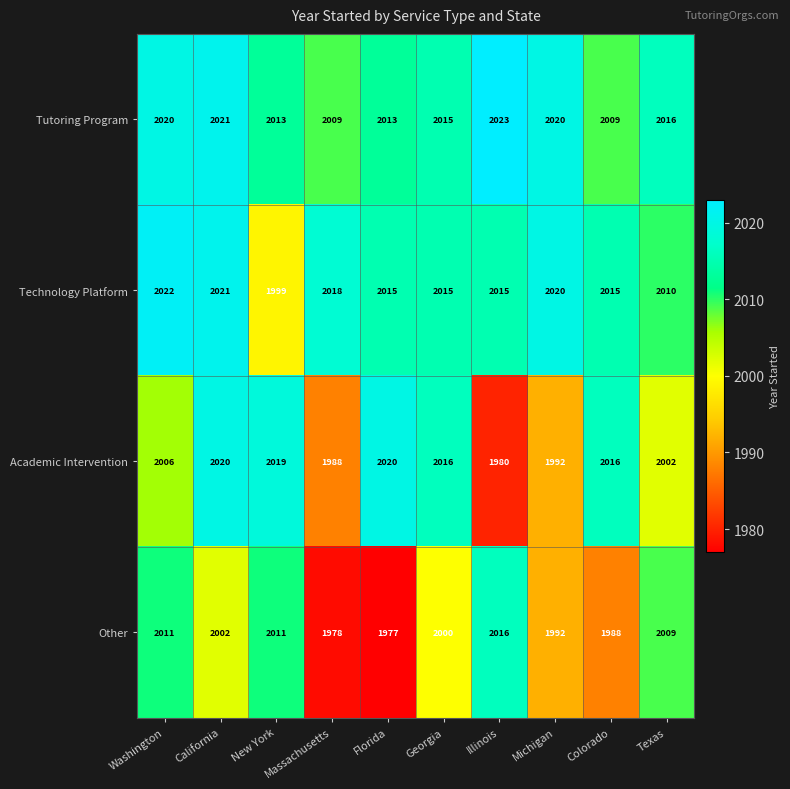

How many series are shown in this chart?

4